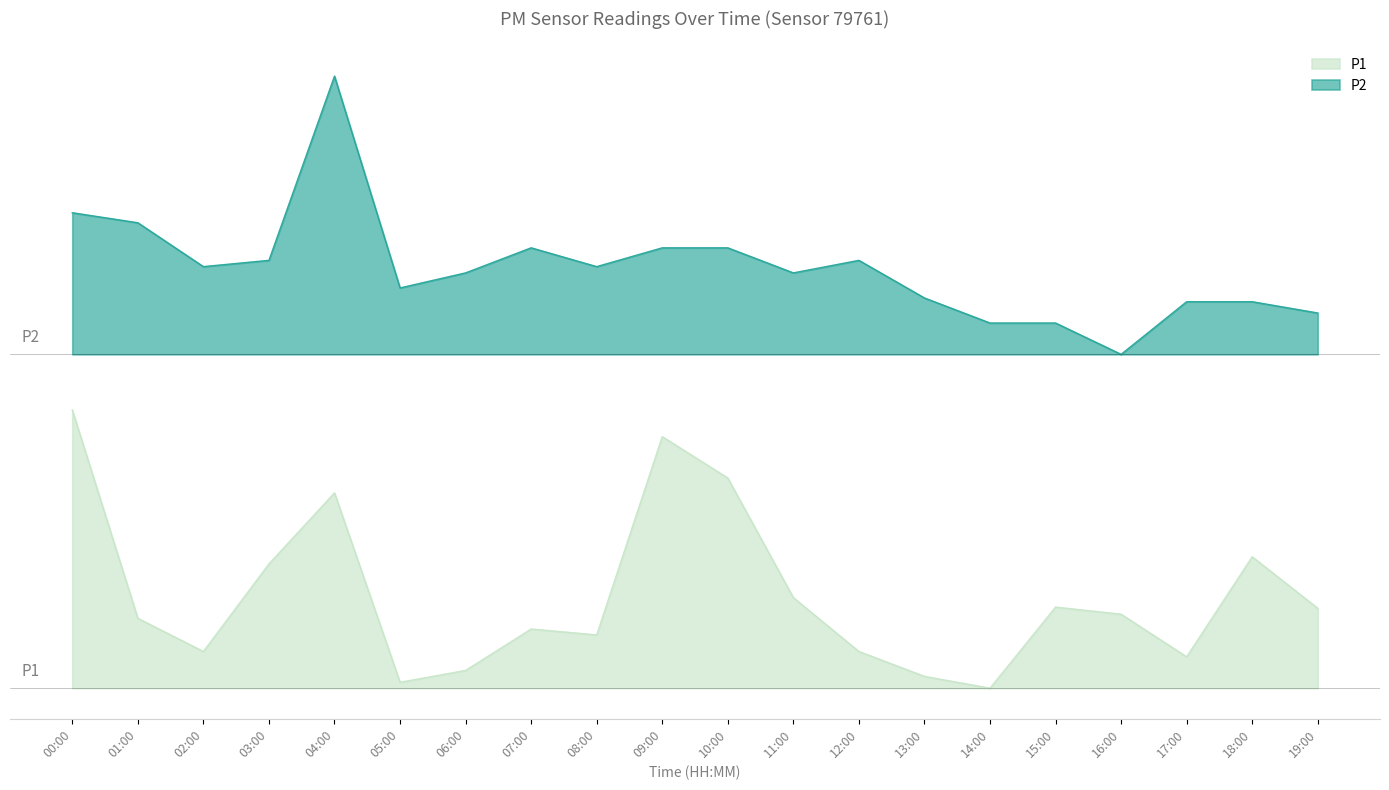

What is the greatest value displayed?

11.0